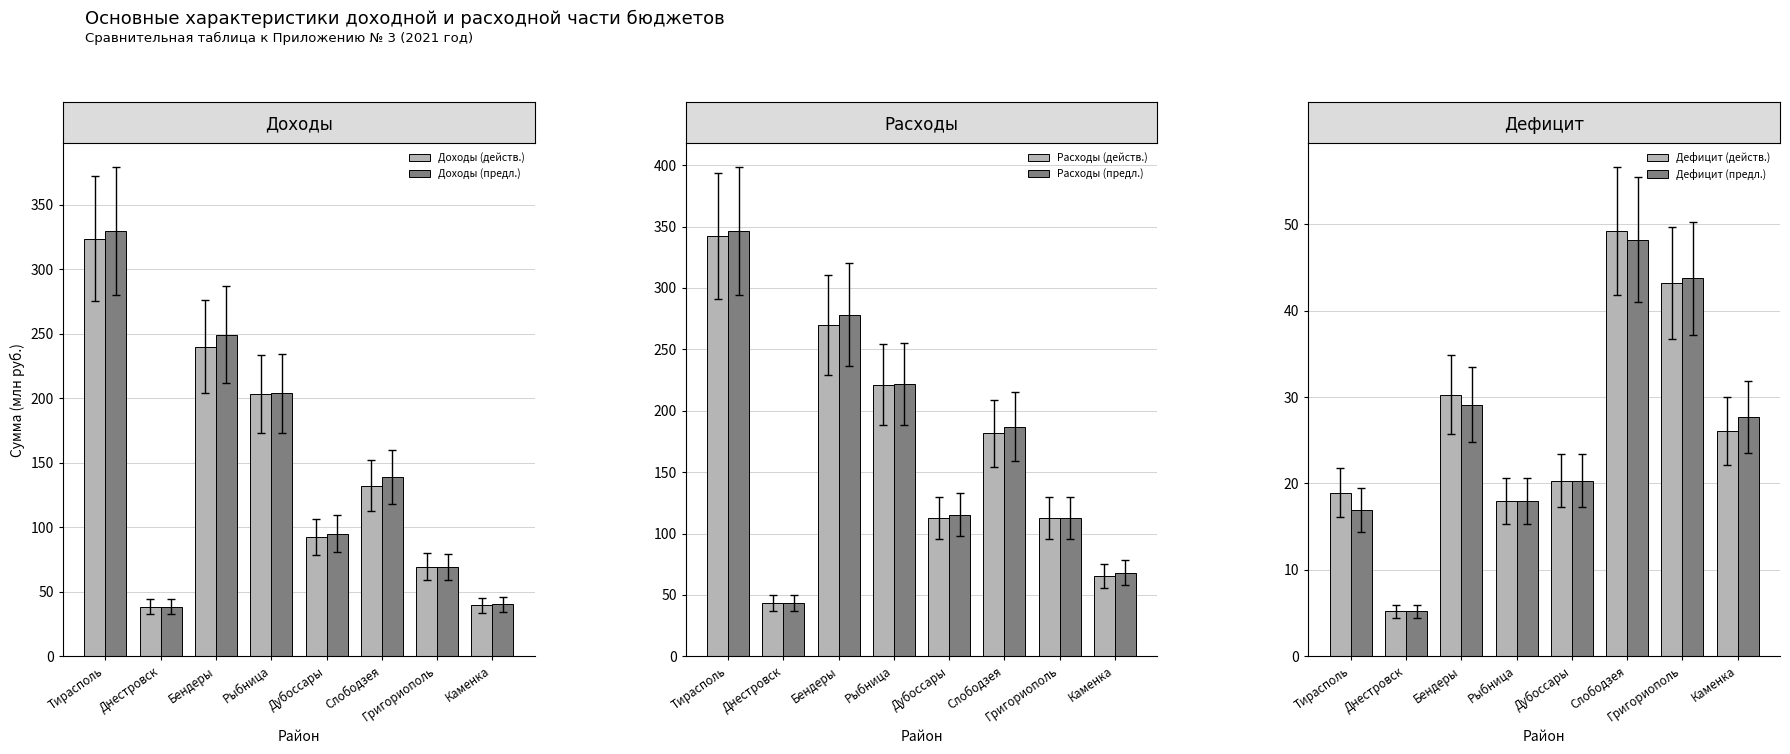

Is it true that Дефицит (действ.) equals 7.9 at Днестровск?

False